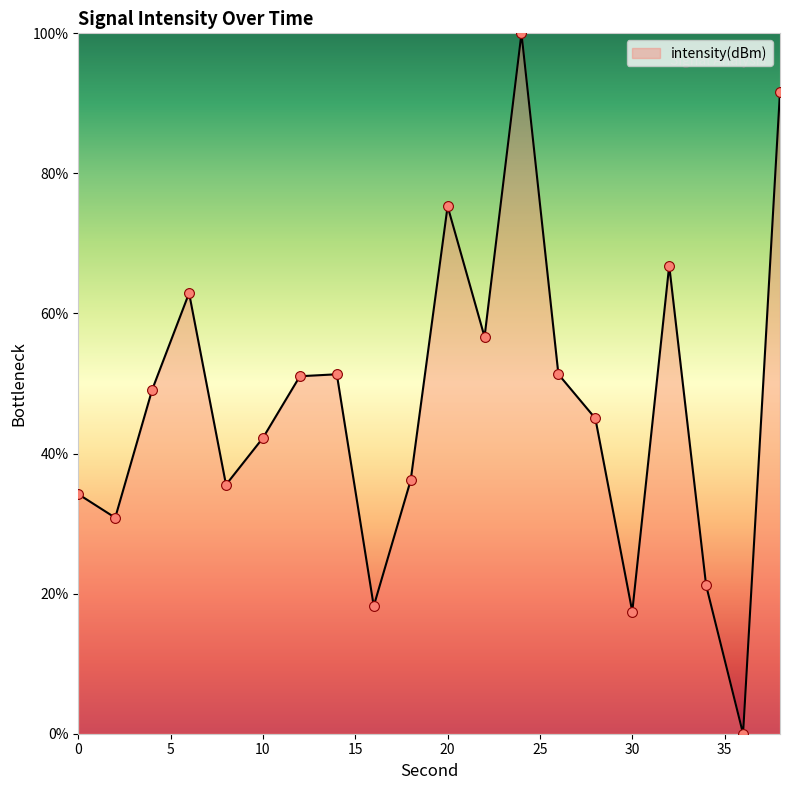

What is the maximum value shown in the chart?

100.0